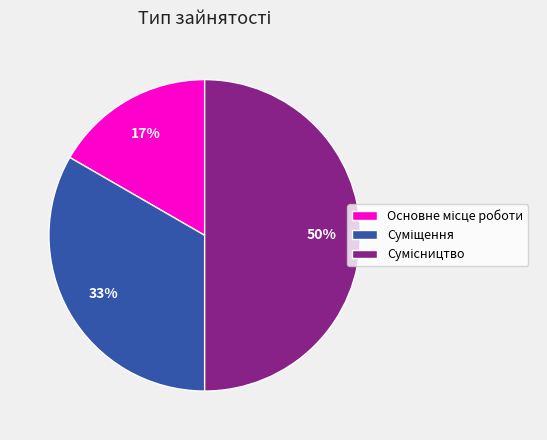

To the nearest percent, what is the difference between the largest and smallest slice percentages?

33%